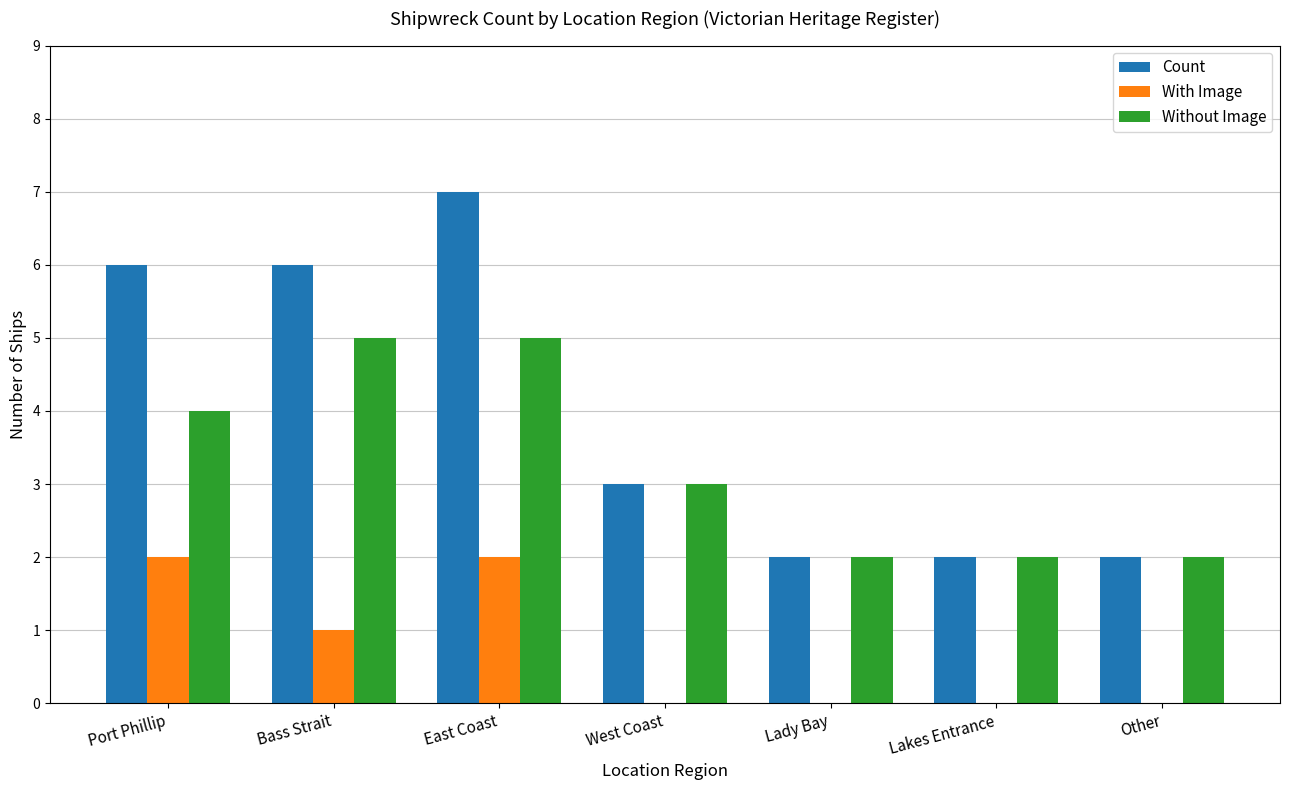

The value of Count at Lakes Entrance is 2. True or false?

True